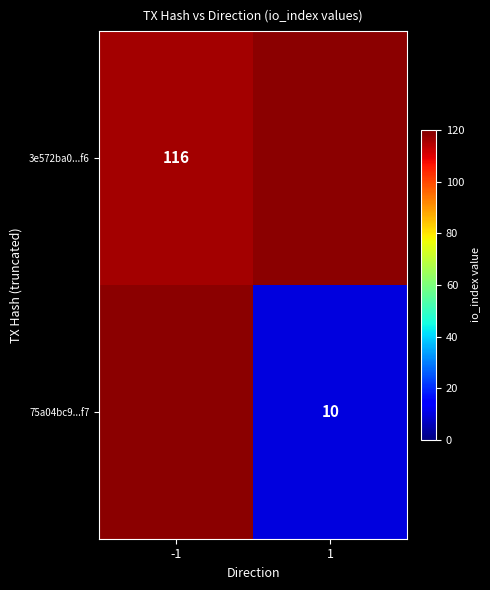

The value of 3e572ba0...f6 at -1 is 79.7. True or false?

False